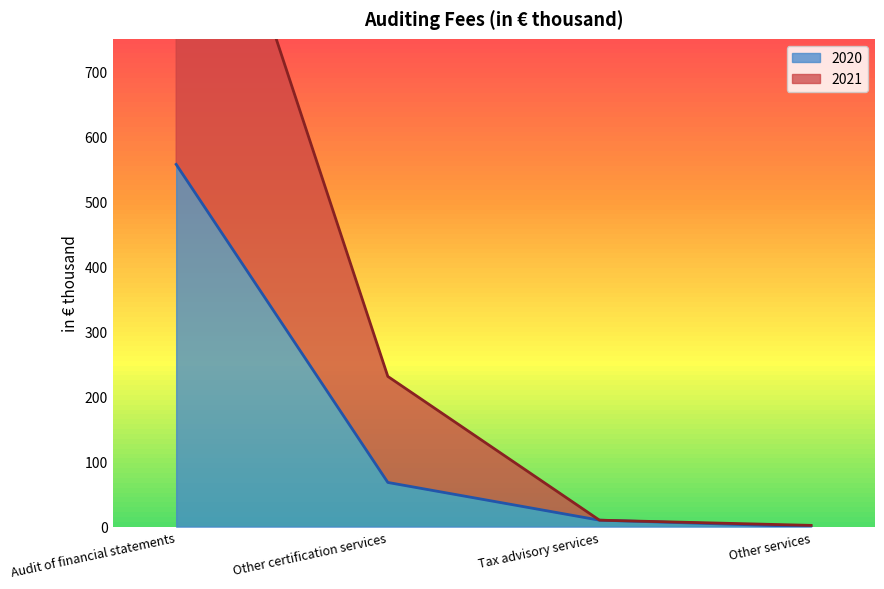

True or false: 2020 and 2021 cross at least once.

False